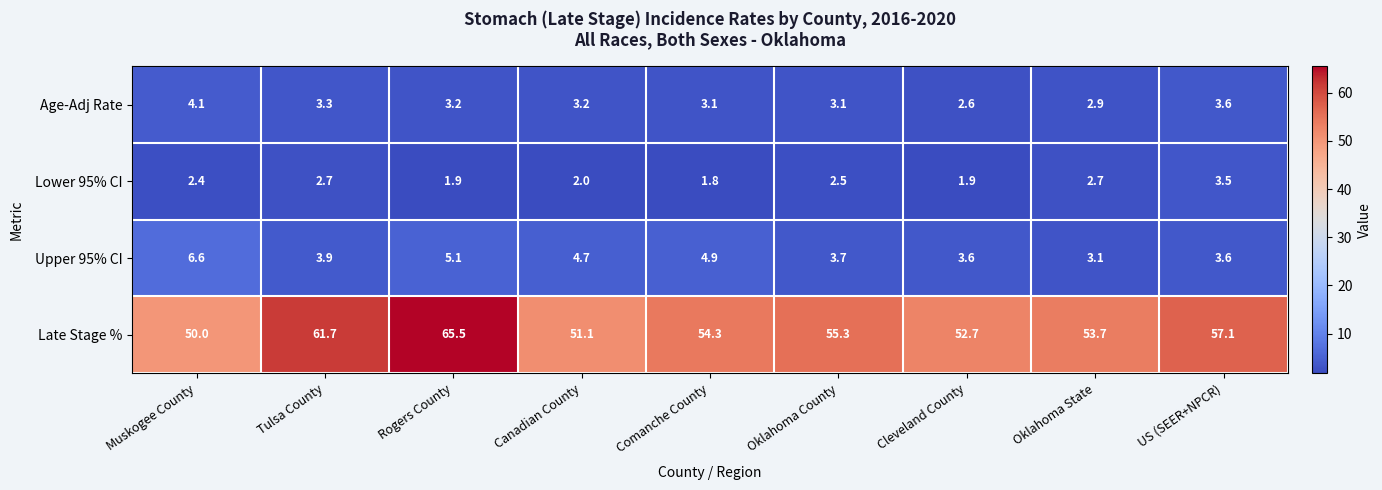

List the series in order of their peak value, lowest first.

Lower 95% CI, Age-Adj Rate, Upper 95% CI, Late Stage %